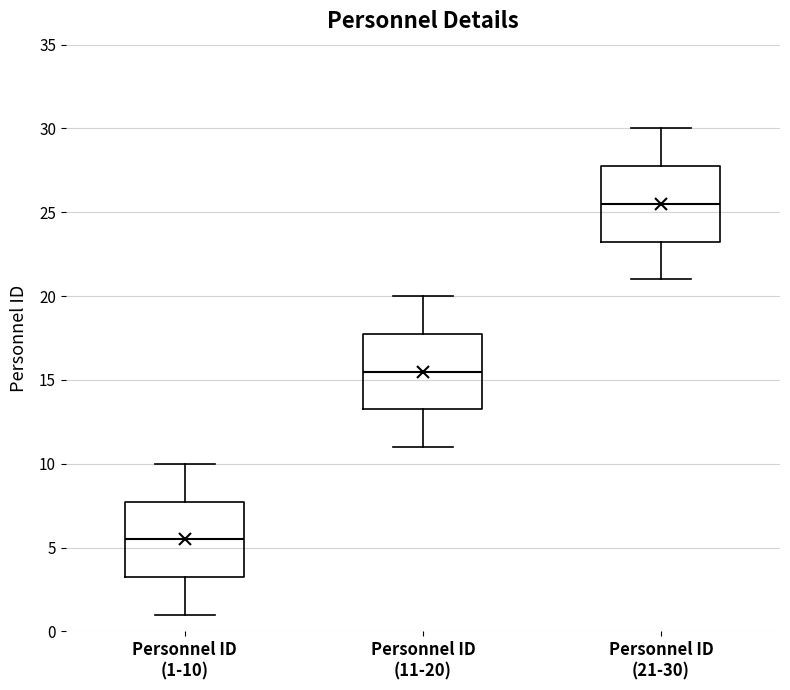

Reading left to right, read every box against the y-axis: the position of its median line, the range the box covers, and the ends of its whiskers. The values are not printed on the chart, so give them approximately, as read against the axis.

Personnel ID (1-10): median 5.5, box 3.5 to 8.0, whiskers 1.0 to 10.0
Personnel ID (11-20): median 15.5, box 13.5 to 18.0, whiskers 11.0 to 20.0
Personnel ID (21-30): median 25.5, box 23.5 to 28.0, whiskers 21.0 to 30.0